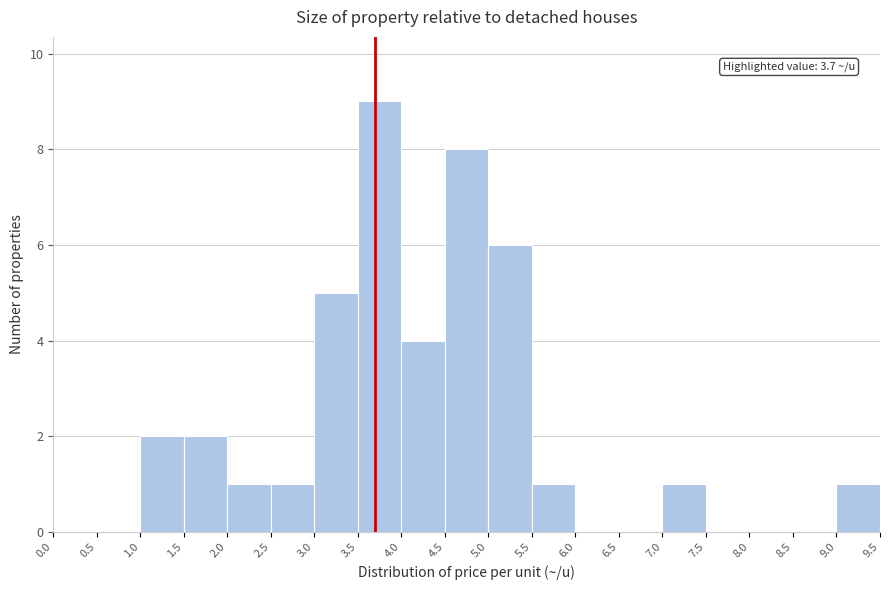

Which range on the x-axis has the tallest bar?

3.5 to 4.0